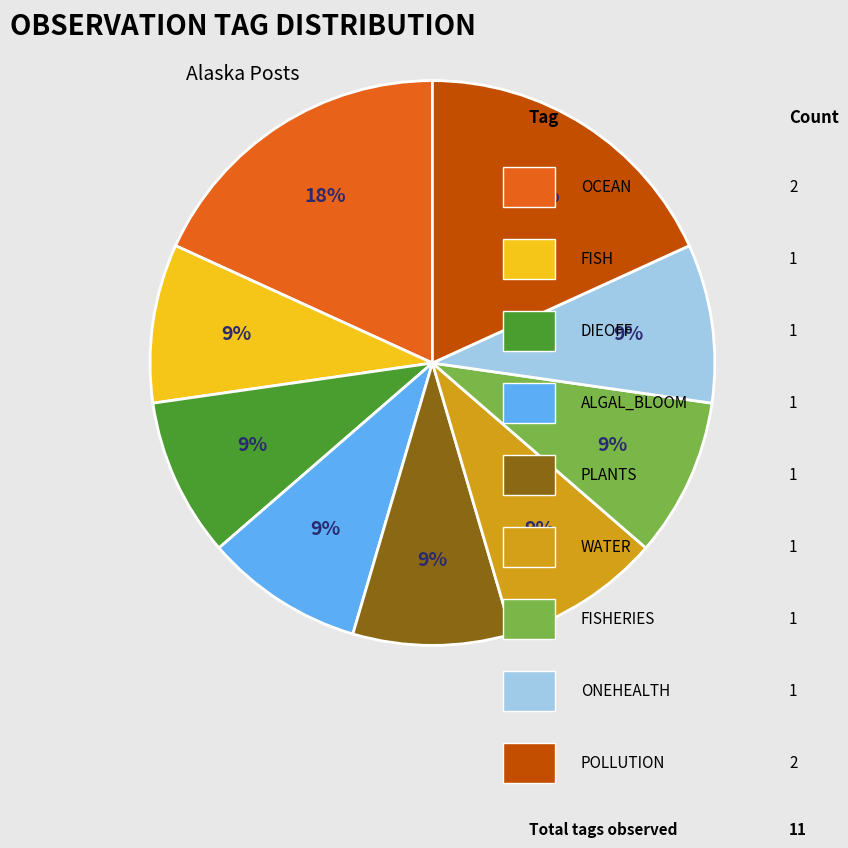

Is there a majority slice in this chart?

No